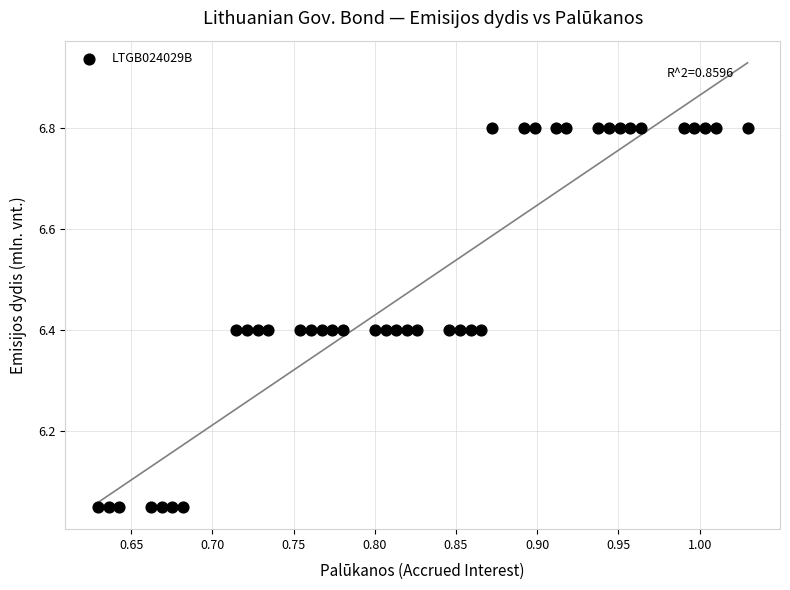

What is the range of X values (max minus min)?

0.4